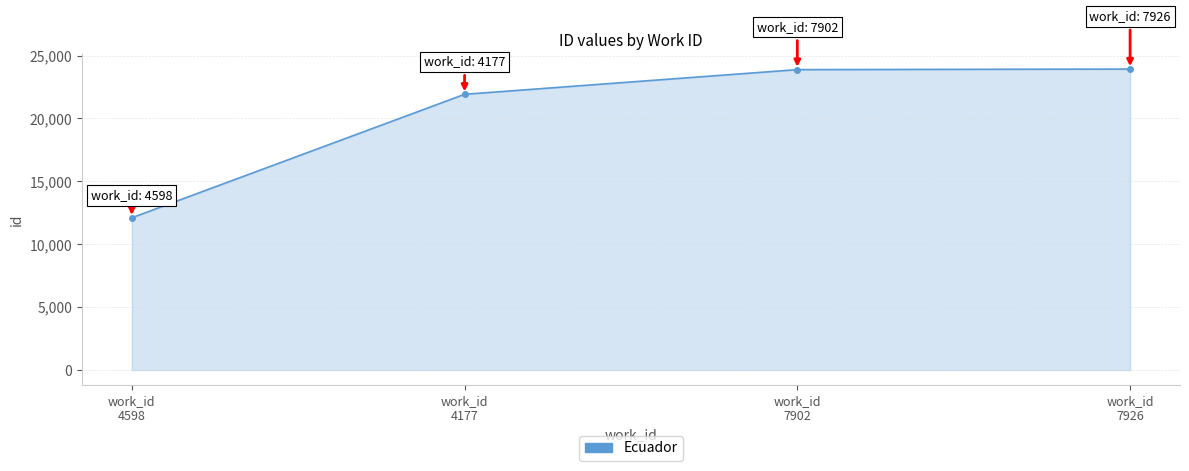

What is the sum of all values?

81844